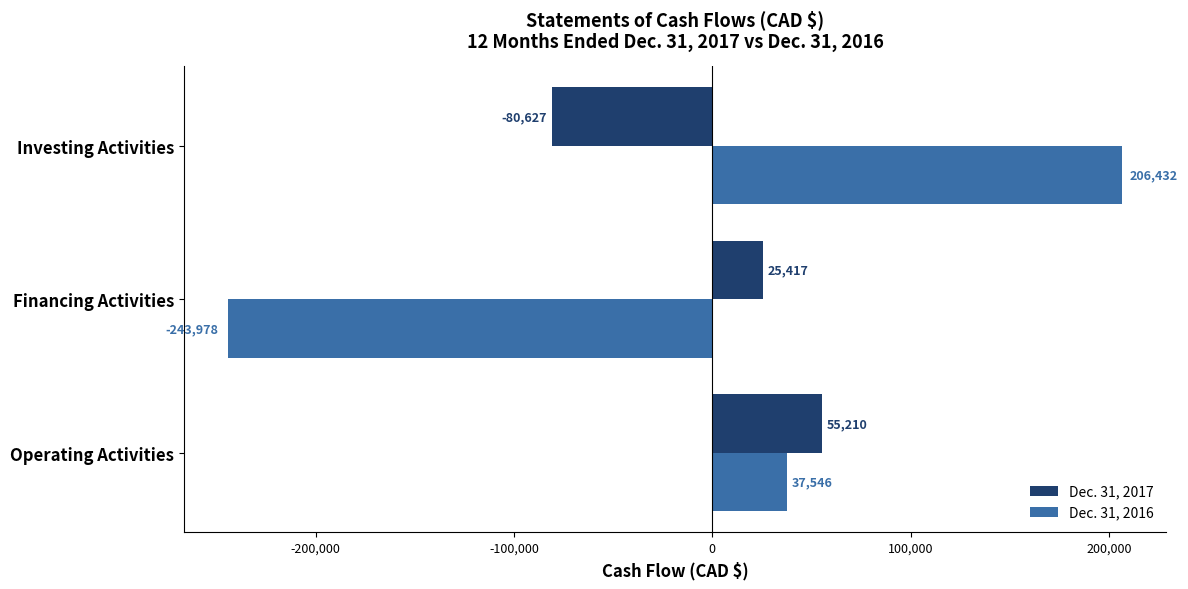

At which label is Dec. 31, 2016 closest to -18773?

Operating Activities